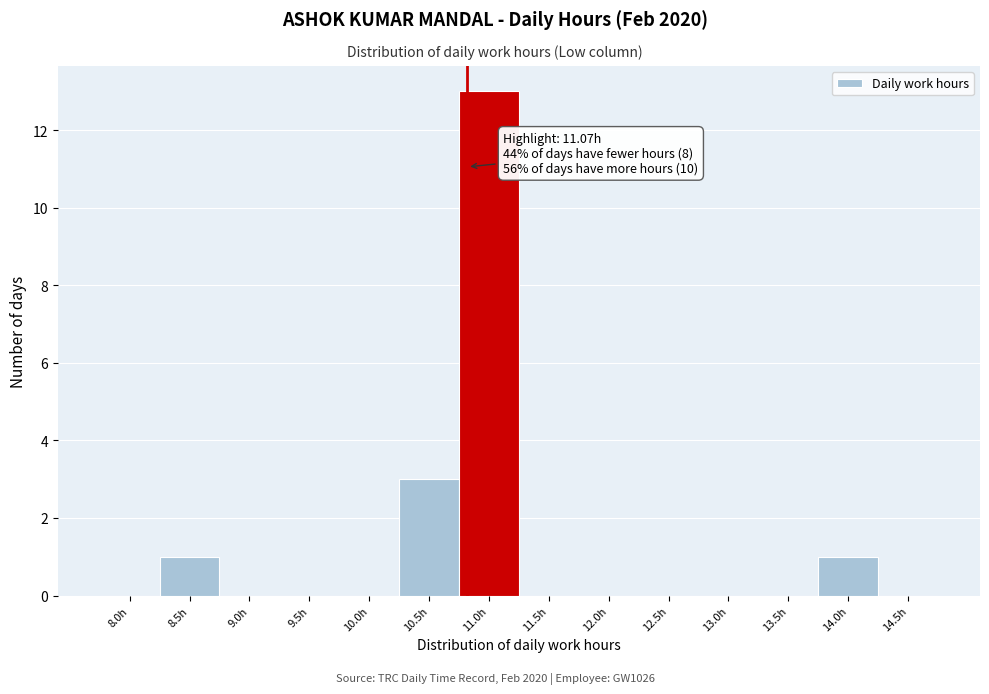

Reading right to left, transcribe all the data shown in this chart.

14.5h=0	14.0h=1	13.5h=0	13.0h=0	12.5h=0	12.0h=0	11.5h=0	11.0h=13	10.5h=3	10.0h=0	9.5h=0	9.0h=0	8.5h=1	8.0h=0